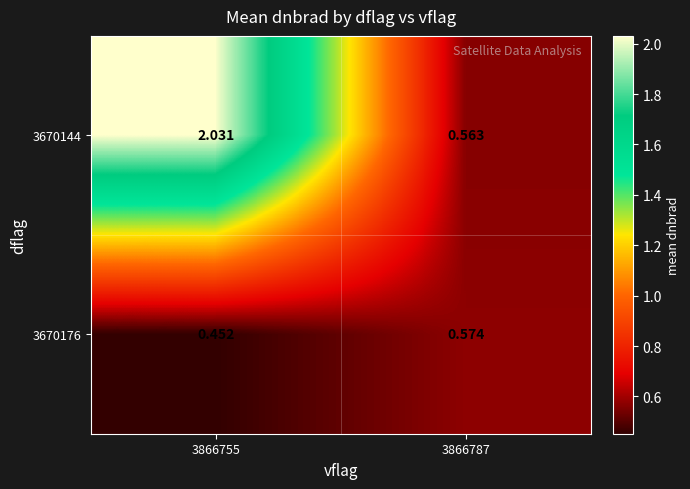

Which category has the lowest value across all series?

3866755